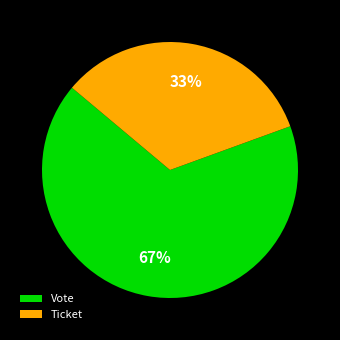

Rank the categories by value from lowest to highest.

Ticket, Vote